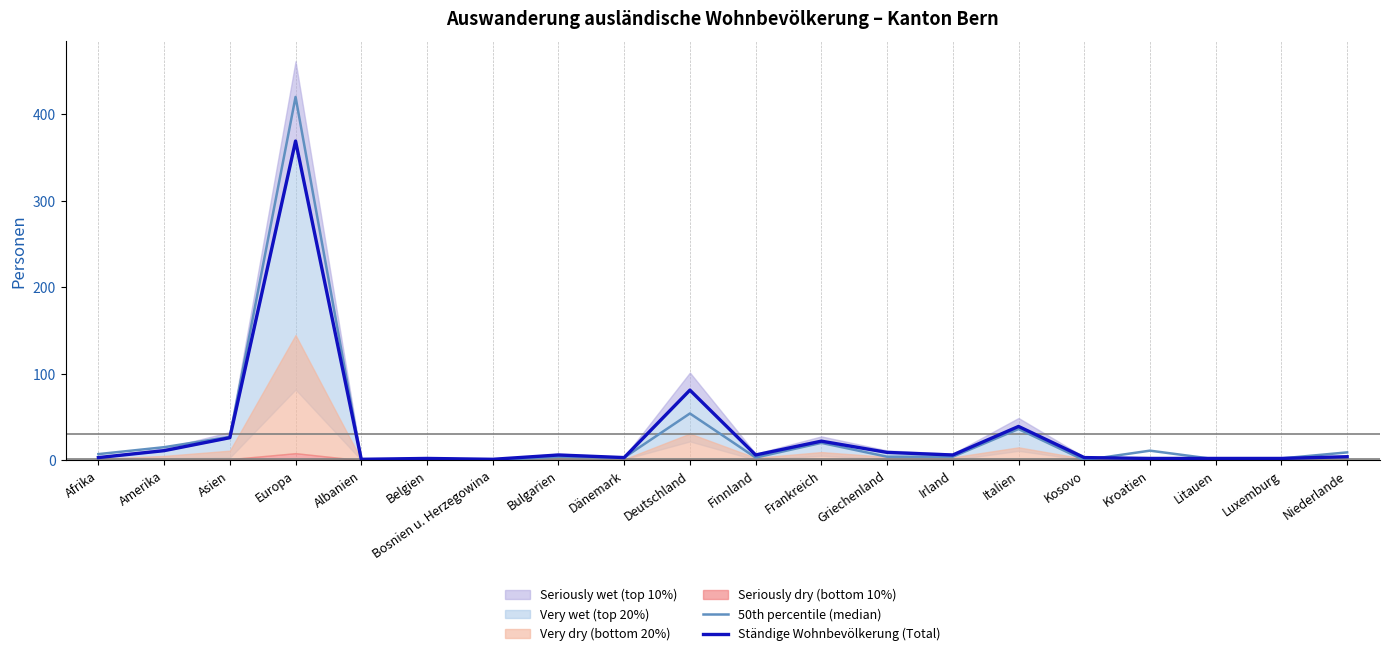

What is the difference between the maximum and minimum values in the 50th percentile (median) series?

420